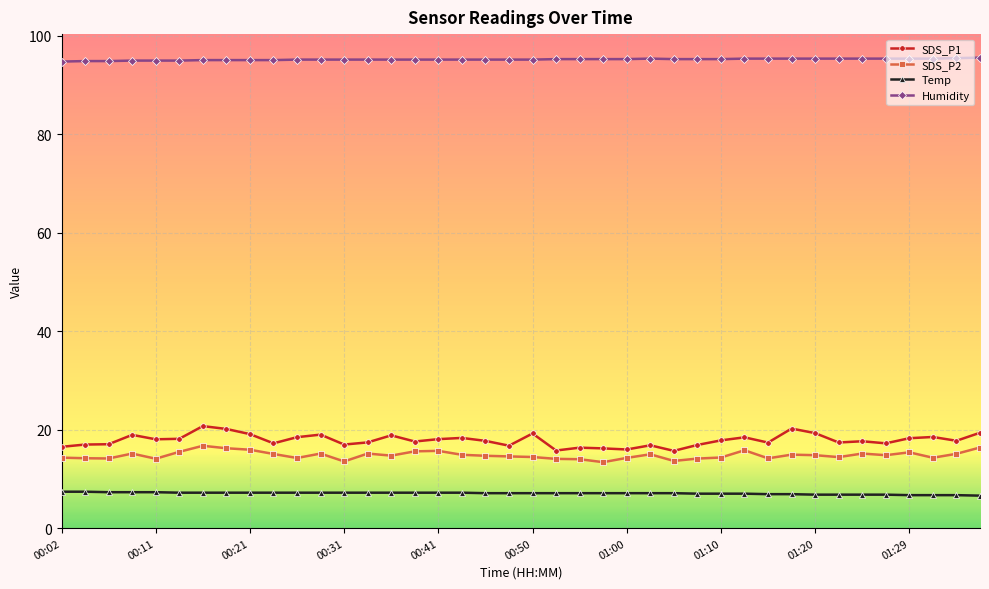

Which series has the largest total across all categories?

Humidity